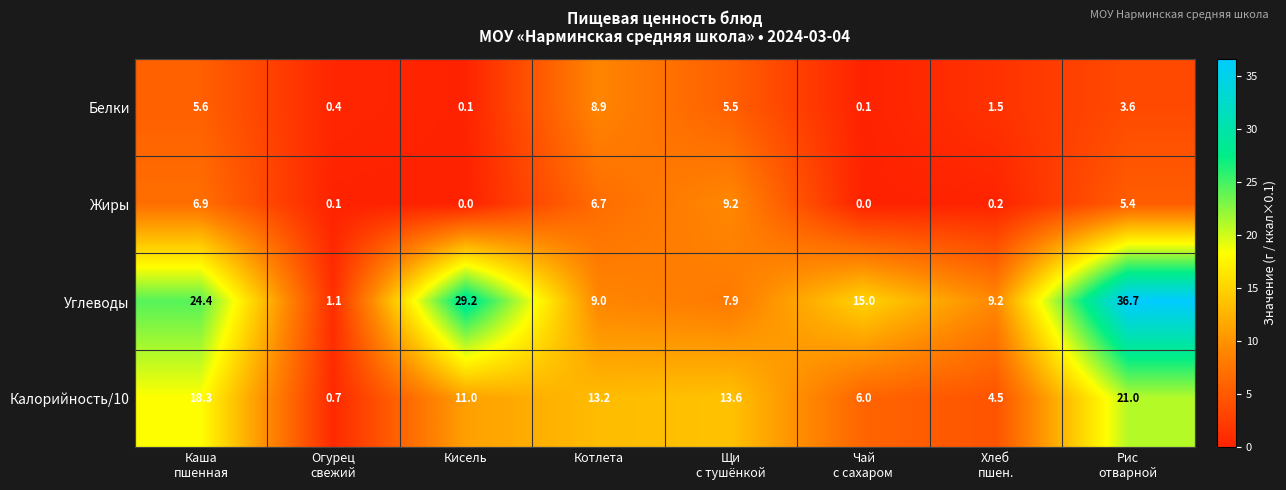

Which series changed the most between Котлета and Щи
с тушёнкой?

Белки